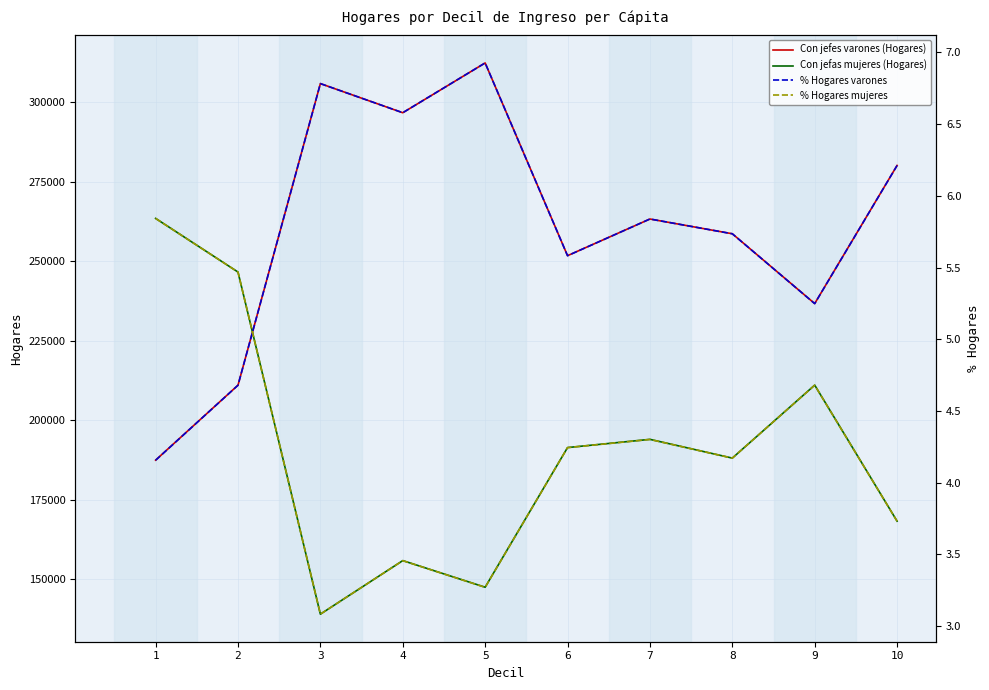

List the series in order of their peak value, highest first.

Con jefes varones (Hogares), Con jefas mujeres (Hogares), % Hogares varones, % Hogares mujeres